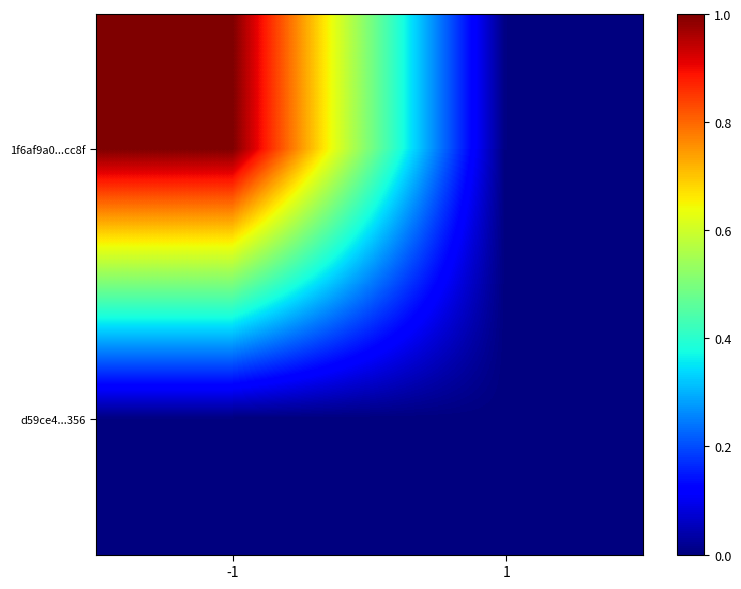

Which has a higher value, 1 or -1?

-1